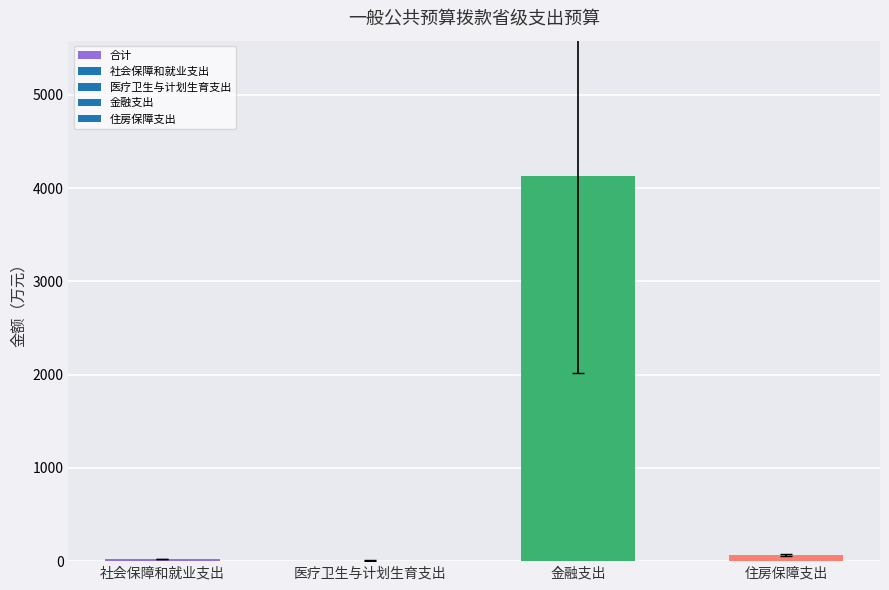

Which label corresponds to the largest value in the chart?

金融支出